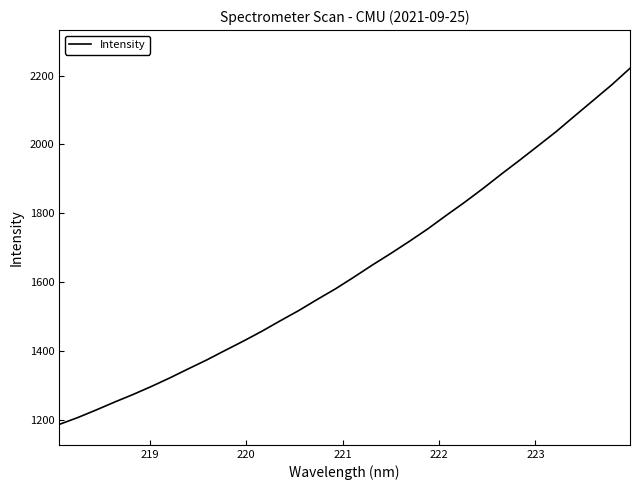

What is the greatest value displayed?

2221.3